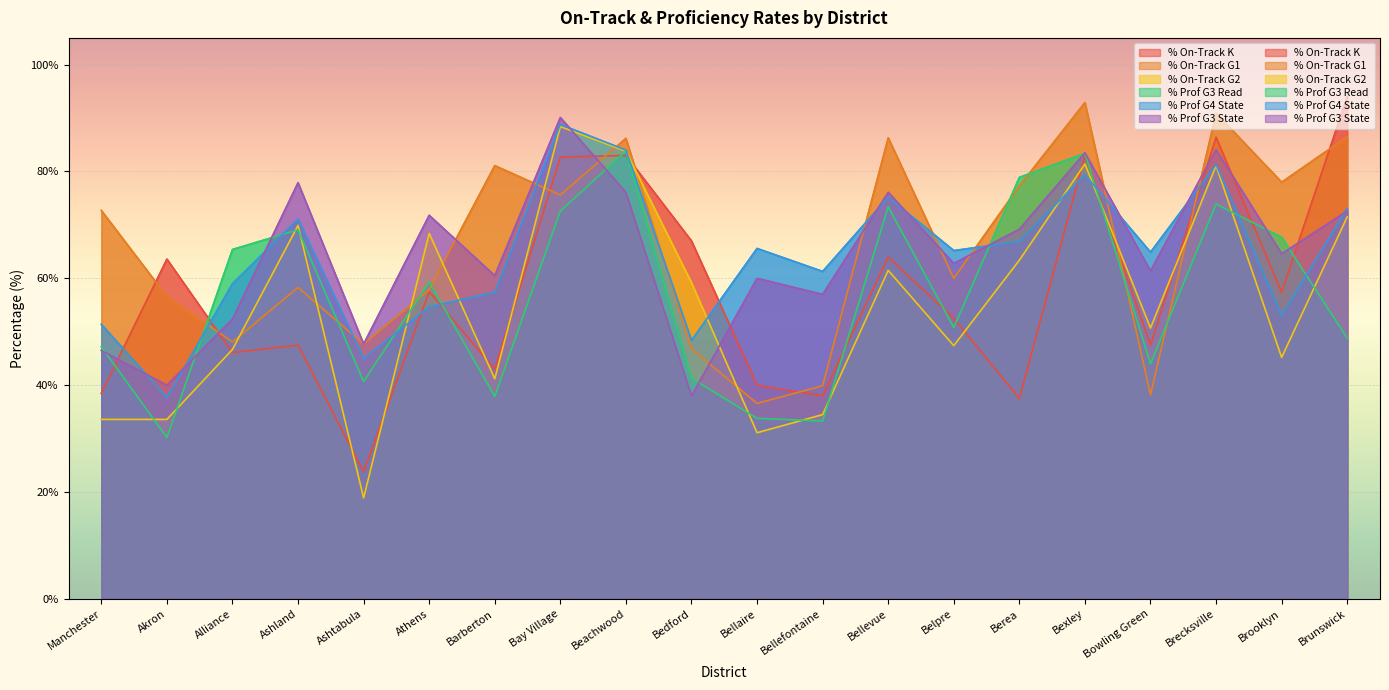

How many interior local peaks does the % Prof G3 State series have?

7